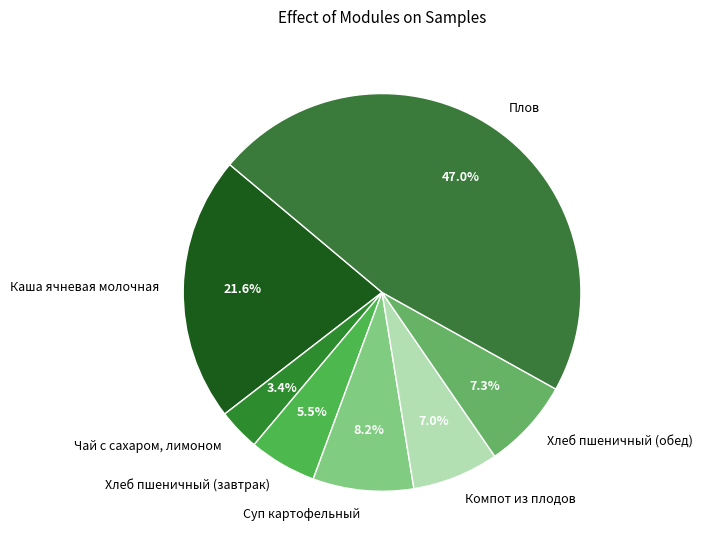

Which slice is the smallest?

Чай с сахаром, лимоном